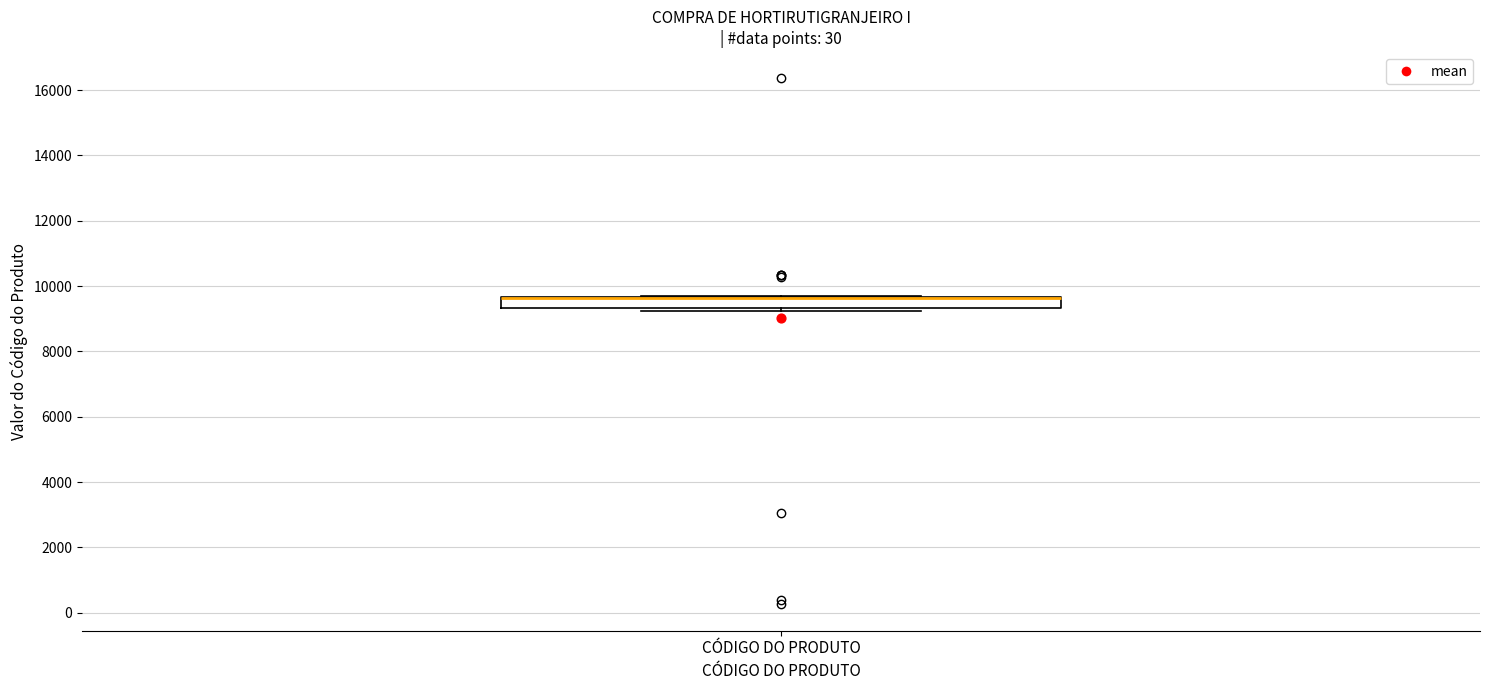

Where is the lower edge of the box for CÓDIGO DO PRODUTO on the y-axis? The values are not printed on the chart, so give them approximately, as read against the axis.

9400